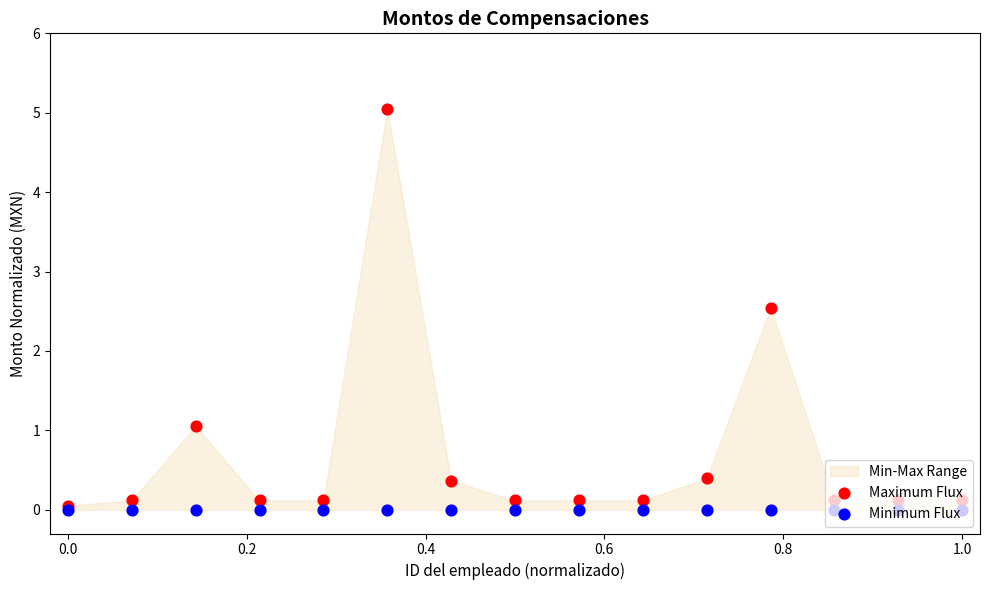

Is the value of Maximum Flux at 0.6 greater than the value of Minimum Flux at 0.2?

Yes